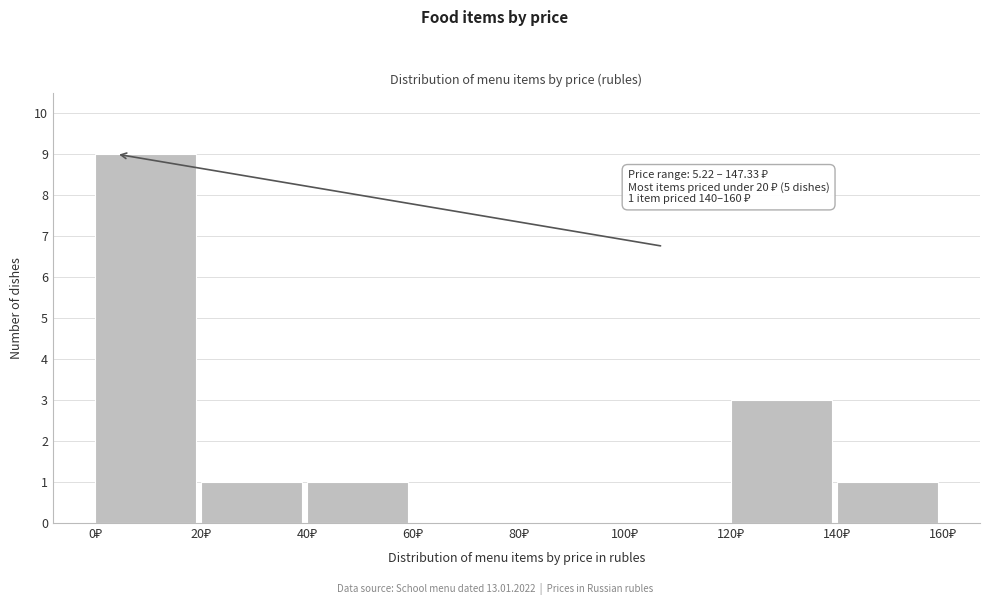

Which range on the x-axis has the tallest bar?

0 to 20